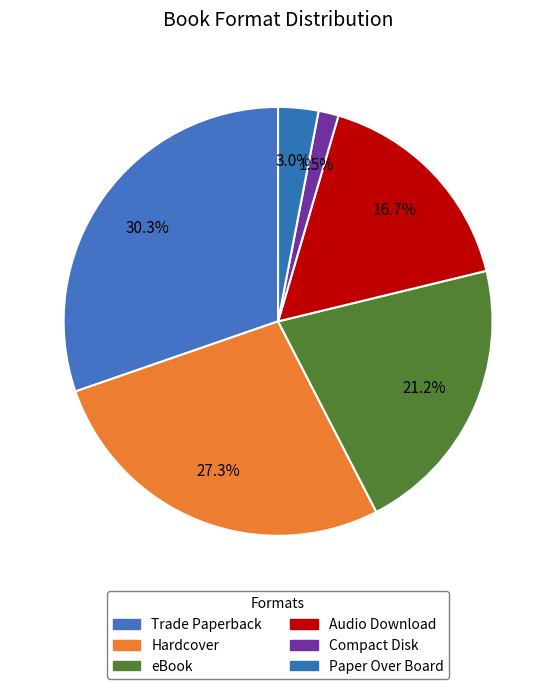

To the nearest percent, what portion does Compact Disk represent?

2%